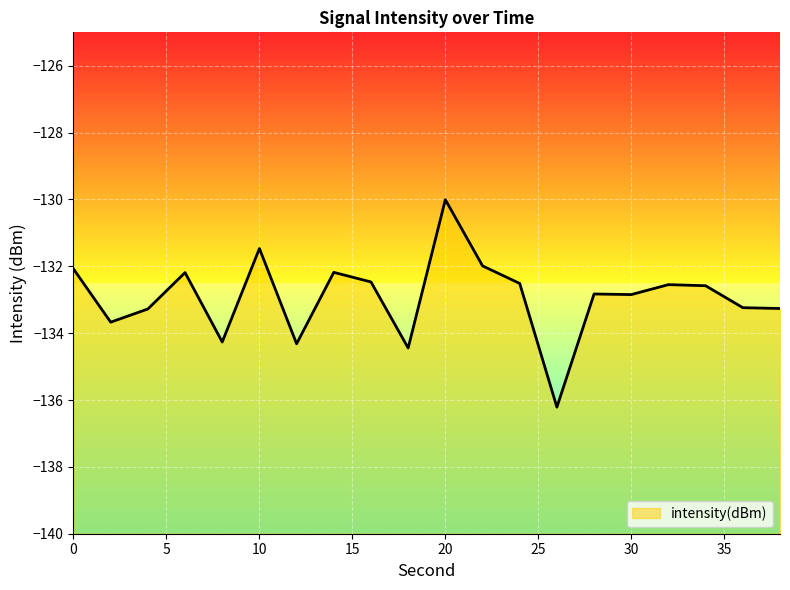

What is the value of the 6th point from the left?

-131.5